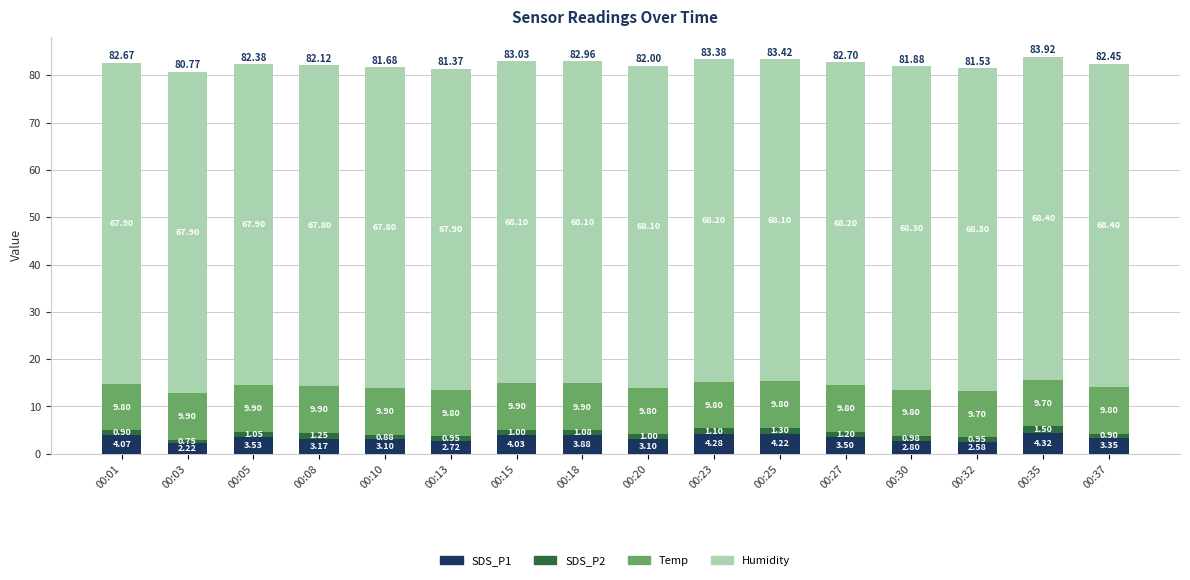

At which category is the sum across all series the highest?

00:35